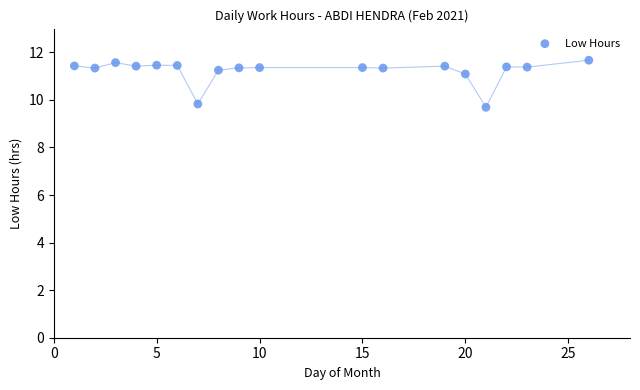

What is the range of Y values (max minus min)?

2.0